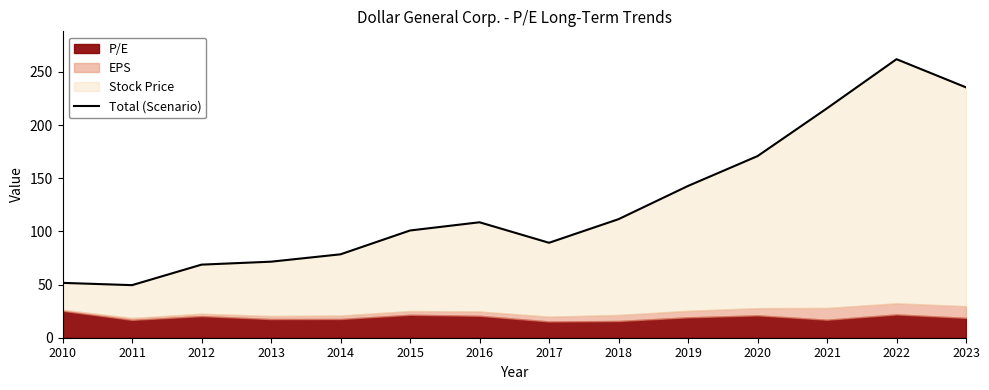

List the labels in order of value, smallest first.

2011, 2010, 2012, 2013, 2014, 2017, 2015, 2016, 2018, 2019, 2020, 2021, 2023, 2022